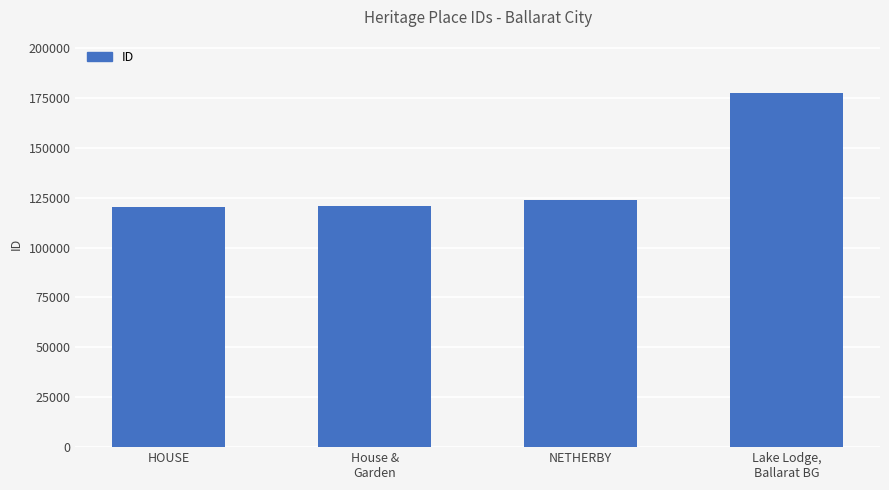

What is the change in value from HOUSE to Lake Lodge,
Ballarat BG?

+57152